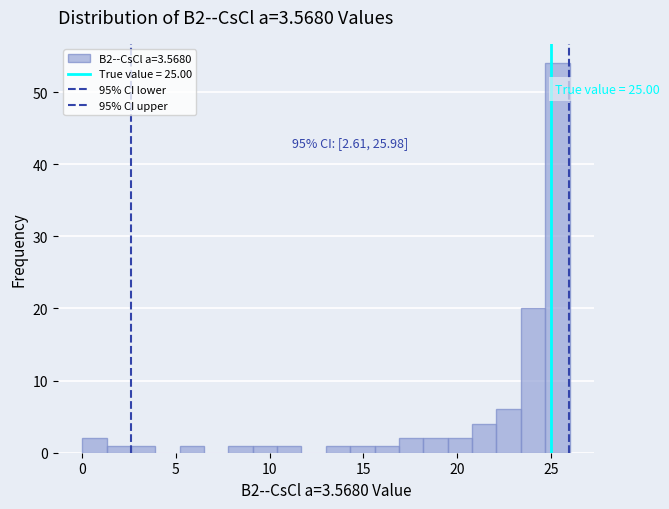

Around what value on the x-axis is the tallest bar? Give the approximate position of its centre, as read against the axis.

25.5